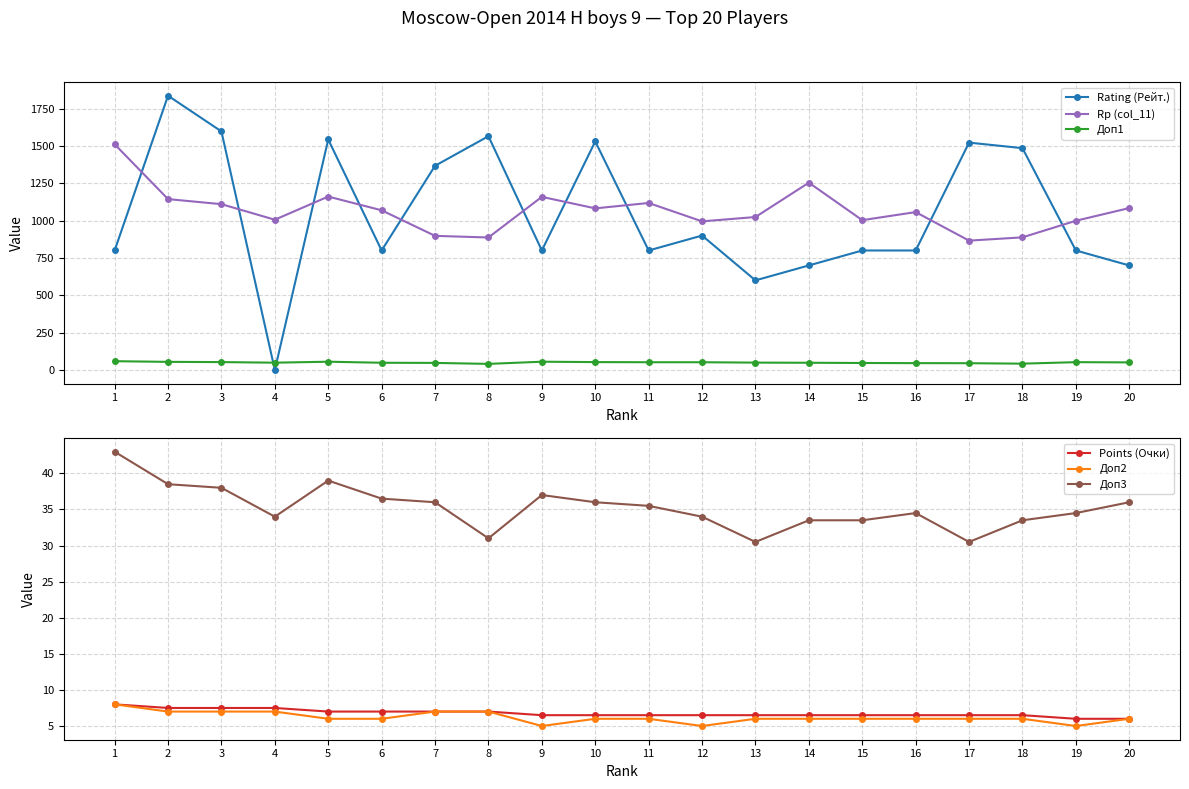

What is the average value of the Доп1 series?

50.1